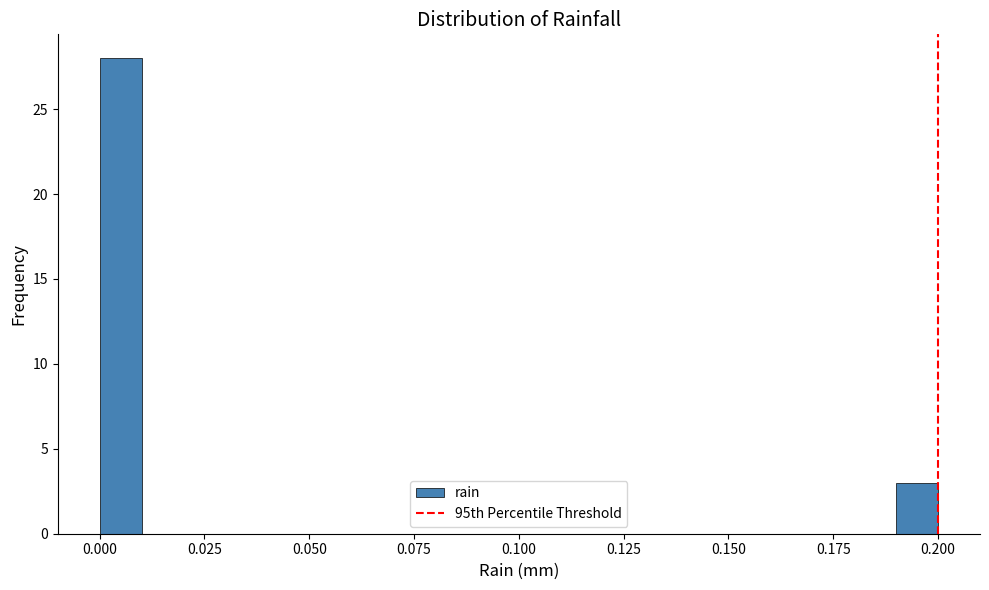

Around what value on the x-axis is the tallest bar? Give the approximate position of its centre, as read against the axis.

0.005